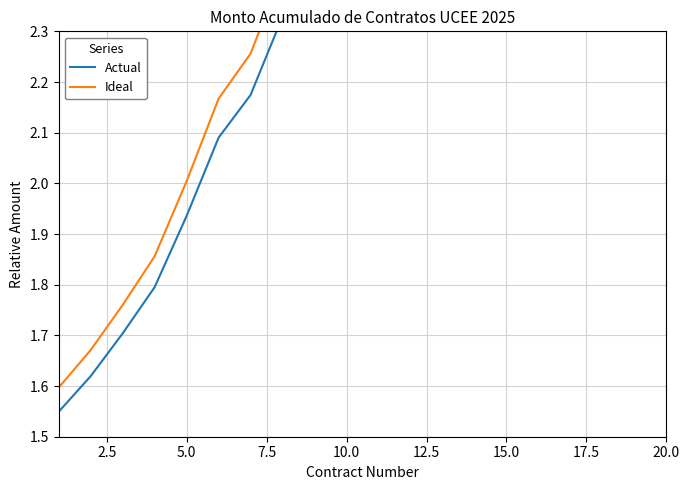

True or false: Ideal and Actual intersect in this chart.

False